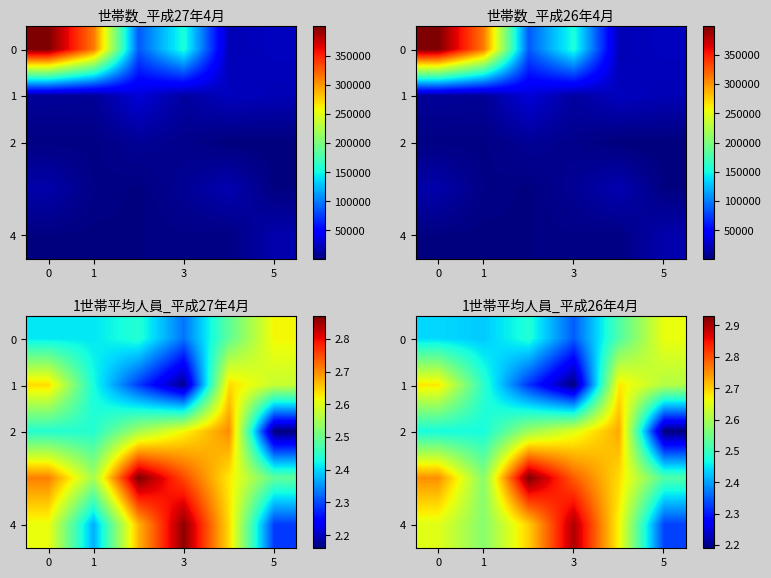

How many series are shown in this chart?

5